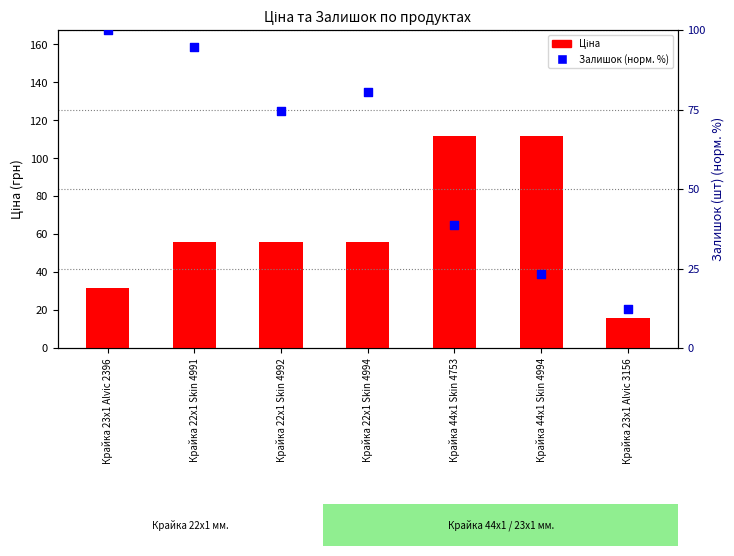

Which series contains the highest Y value?

Ціна